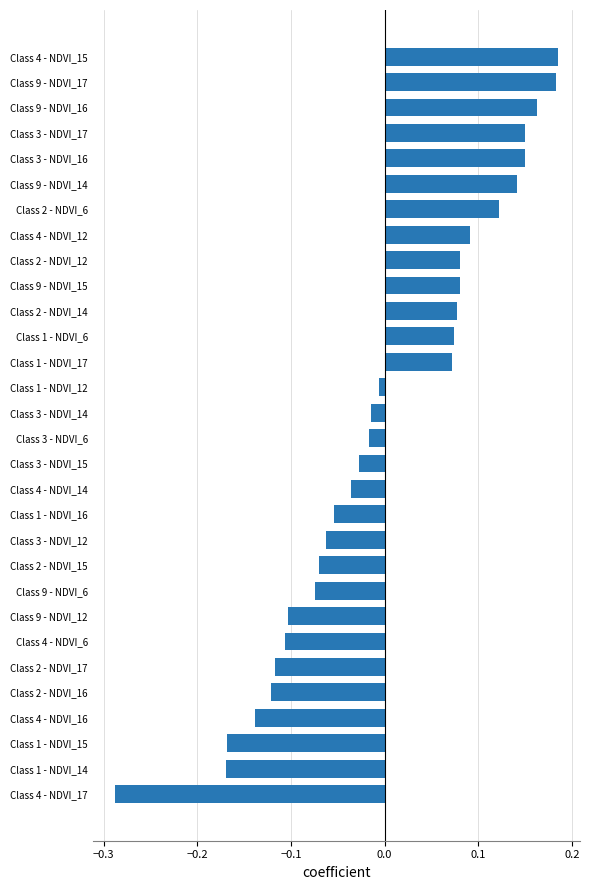

Which has a higher value, Class 3 - NDVI_16 or Class 9 - NDVI_12?

Class 3 - NDVI_16